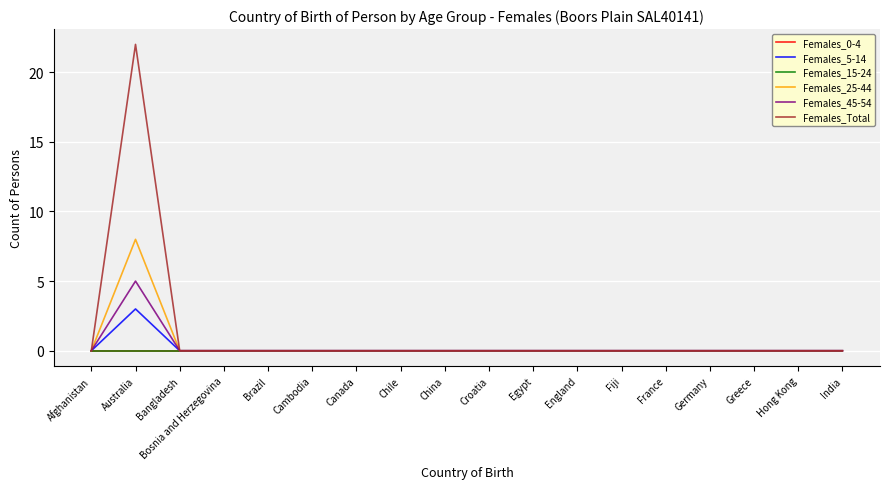

Is this an area chart (filled region under the line)?

No